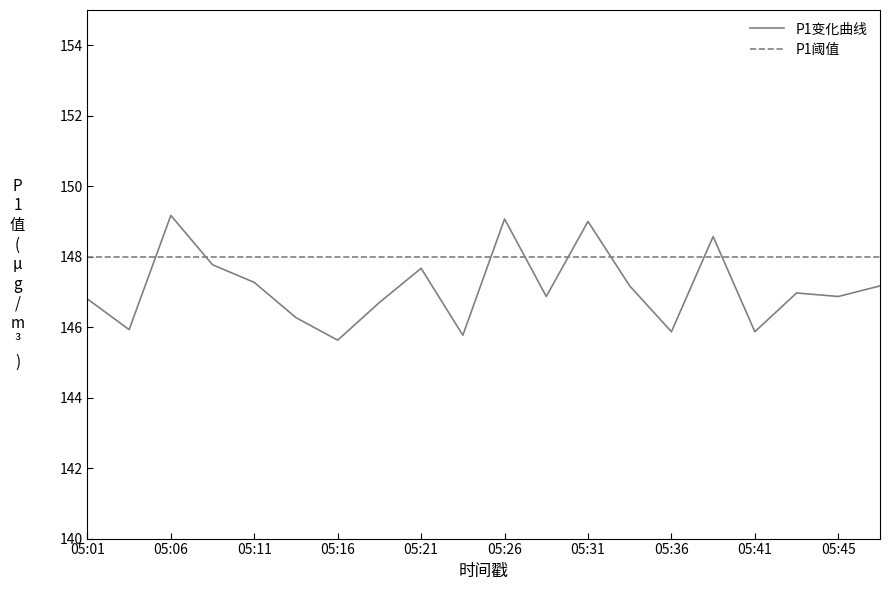

What is the difference between the maximum and second lowest values?

3.4